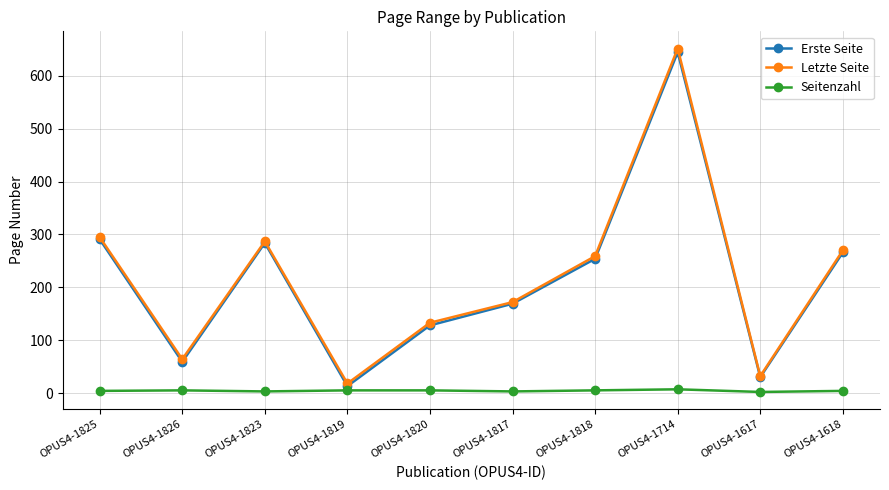

True or false: Seitenzahl and Letzte Seite cross at least once.

False